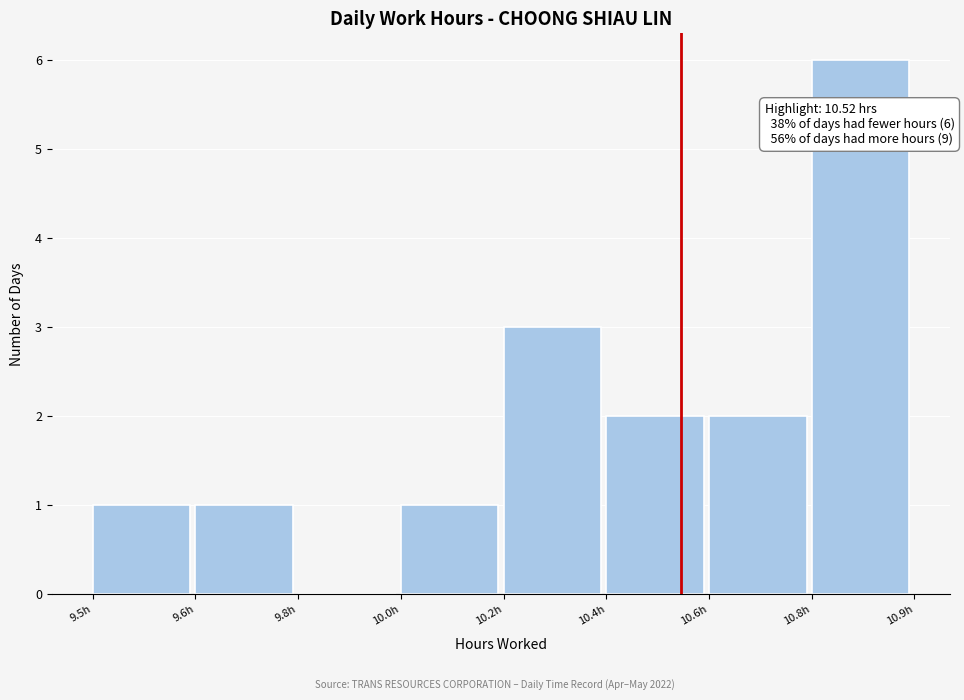

Reading left to right, transcribe all the data shown in this chart.

9.5h=1	9.6h=1	9.8h=0	10.0h=1	10.2h=3	10.4h=2	10.6h=2	10.8h=6